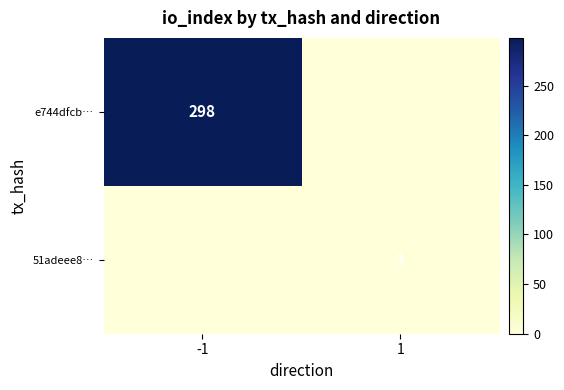

True or false: e744dfcb… has a value of 298 at -1.

True